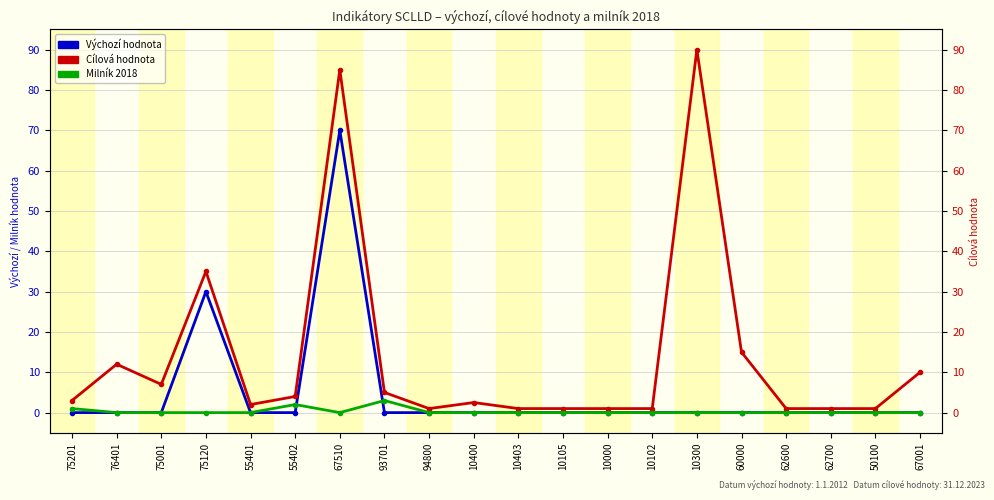

List the series in order of their overall mean, highest first.

Cílová hodnota, Výchozí hodnota, Milník 2018